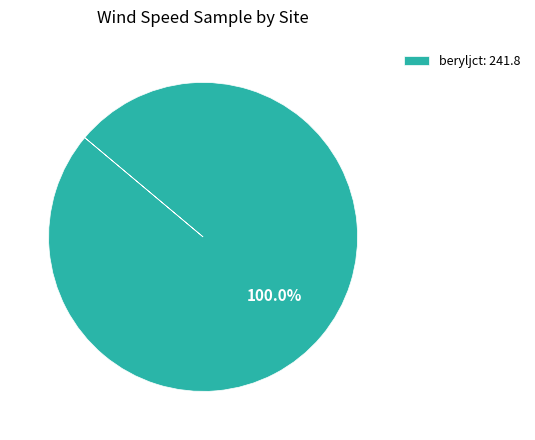

What is the majority slice?

beryljct: 241.8